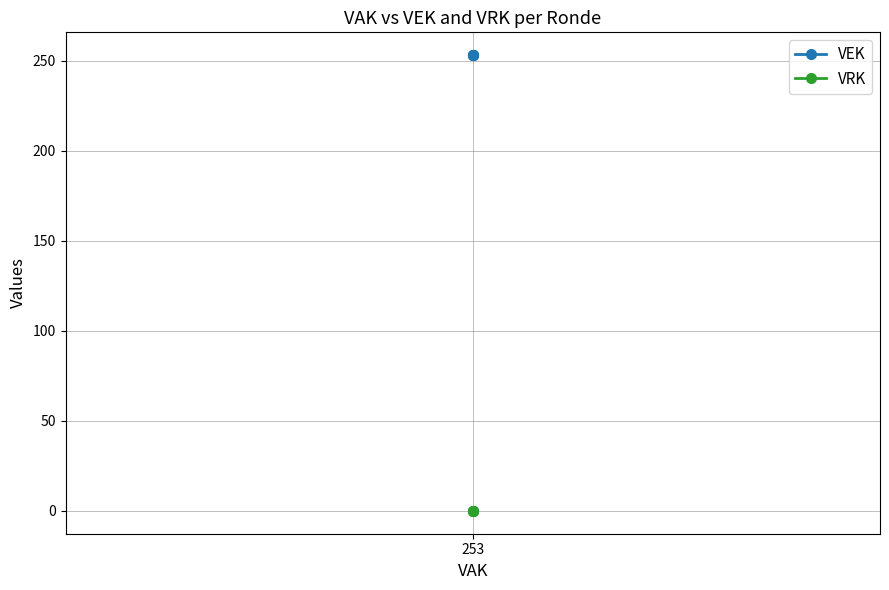

What are all the series names shown in the legend?

VEK, VRK